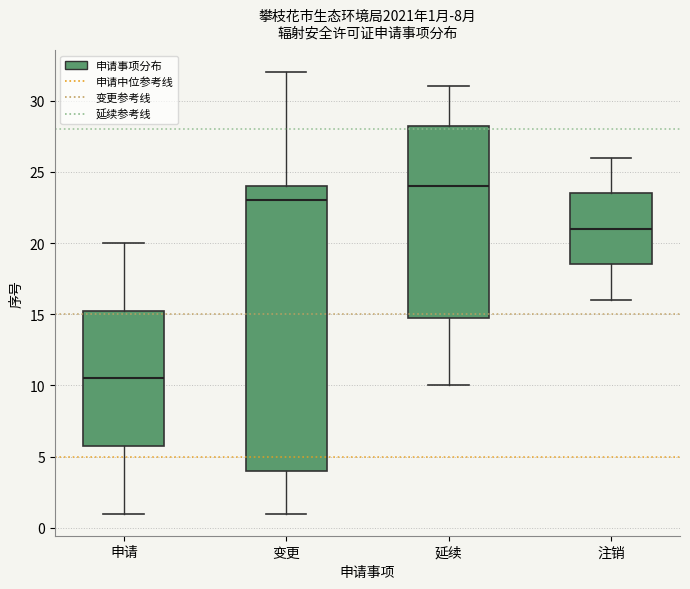

Which box's median line is the lowest?

申请